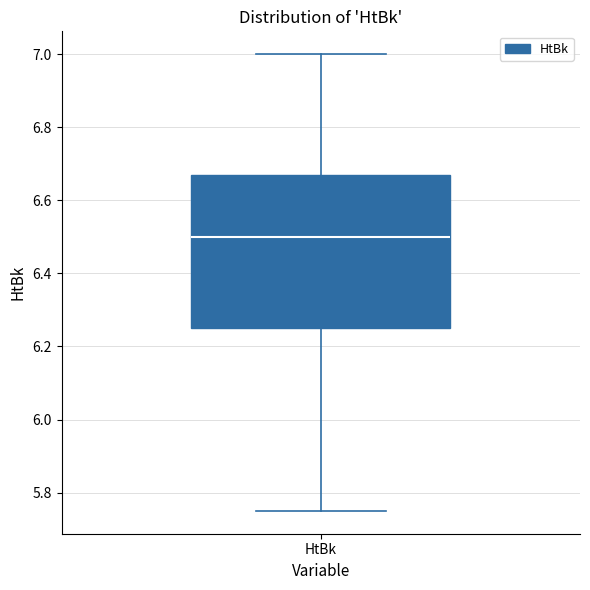

Read this box plot against the y-axis: the position of the median line, the range covered by the box, and the ends of both whiskers. The values are not printed on the chart, so give them approximately, as read against the axis.

median 6.50, box 6.26 to 6.68, whiskers 5.76 to 7.00